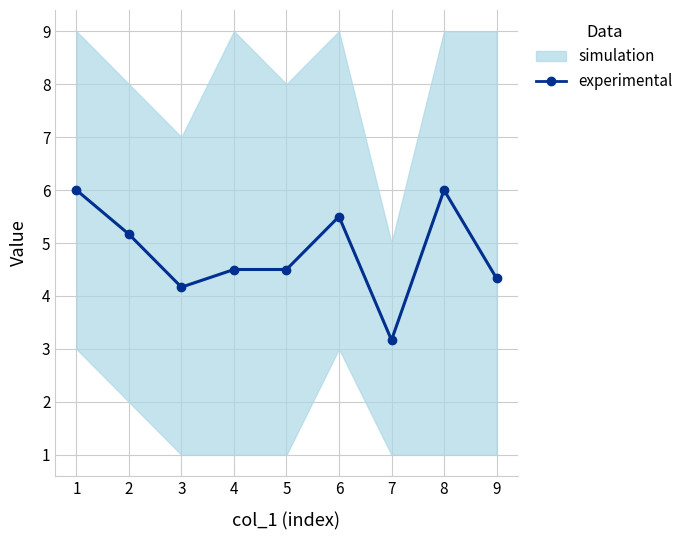

How many data points does each series have?

9